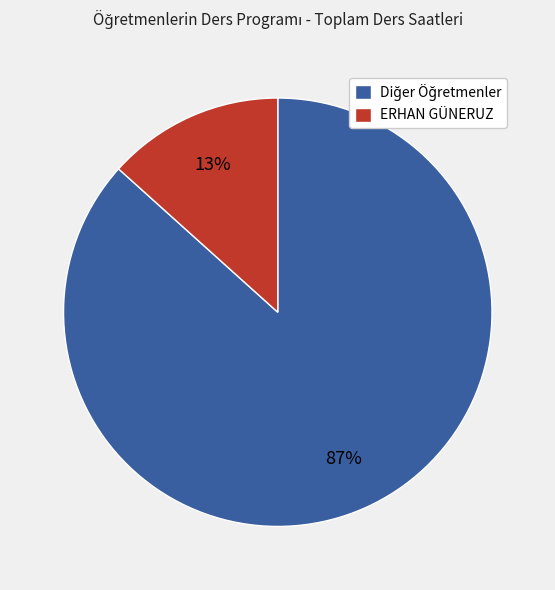

What percentage is the ERHAN GÜNERUZ slice, to the nearest percent?

13%